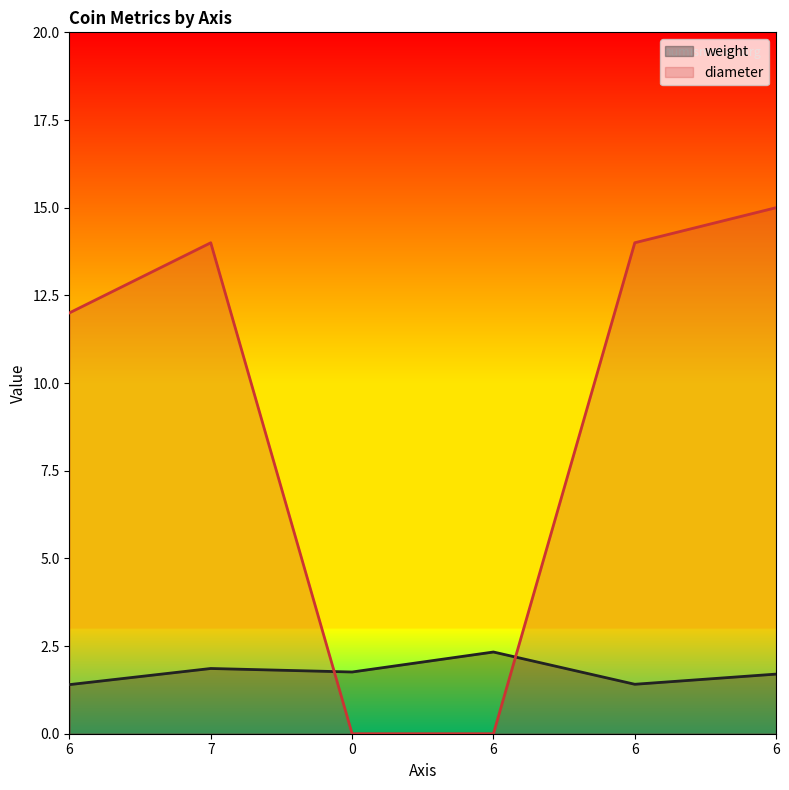

True or false: weight has a value of 1.9 at 7.

True